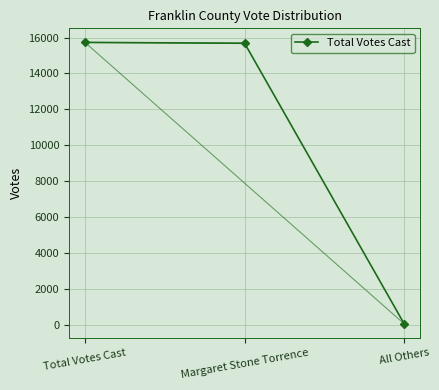

What is the ratio of the value at Total Votes Cast to the value at All Others?

334.6